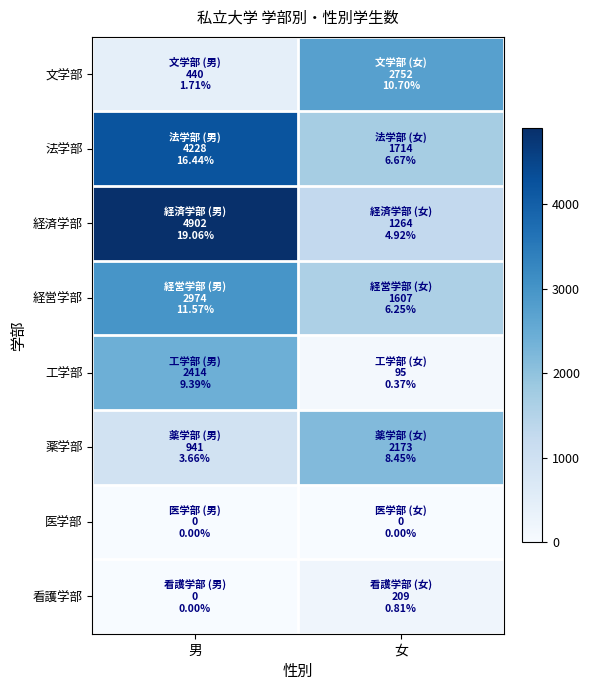

Reading left to right, list all the values displayed in this chart.

文学部: 男=440	女=2752
法学部: 男=4228	女=1714
経済学部: 男=4902	女=1264
経営学部: 男=2974	女=1607
工学部: 男=2414	女=95
薬学部: 男=941	女=2173
医学部: 男=0	女=0
看護学部: 男=0	女=209